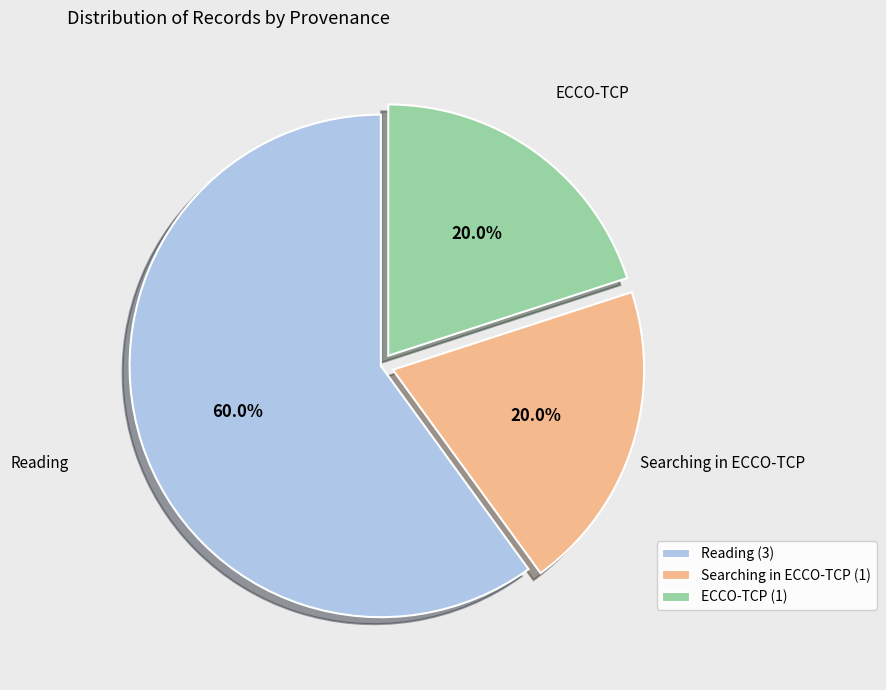

Is Reading the majority of the pie?

Yes